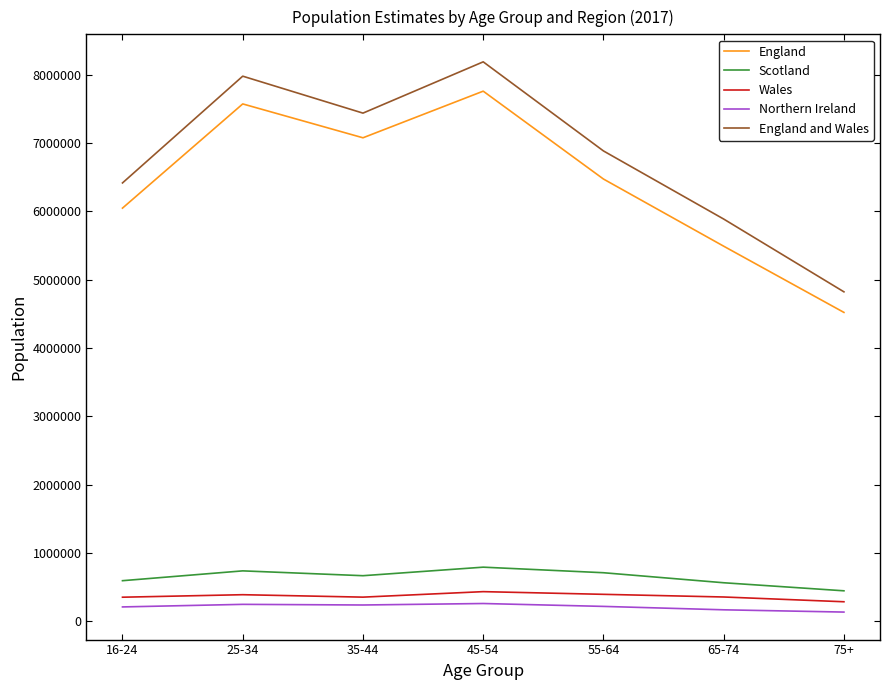

Which series has the largest total across all categories?

England and Wales